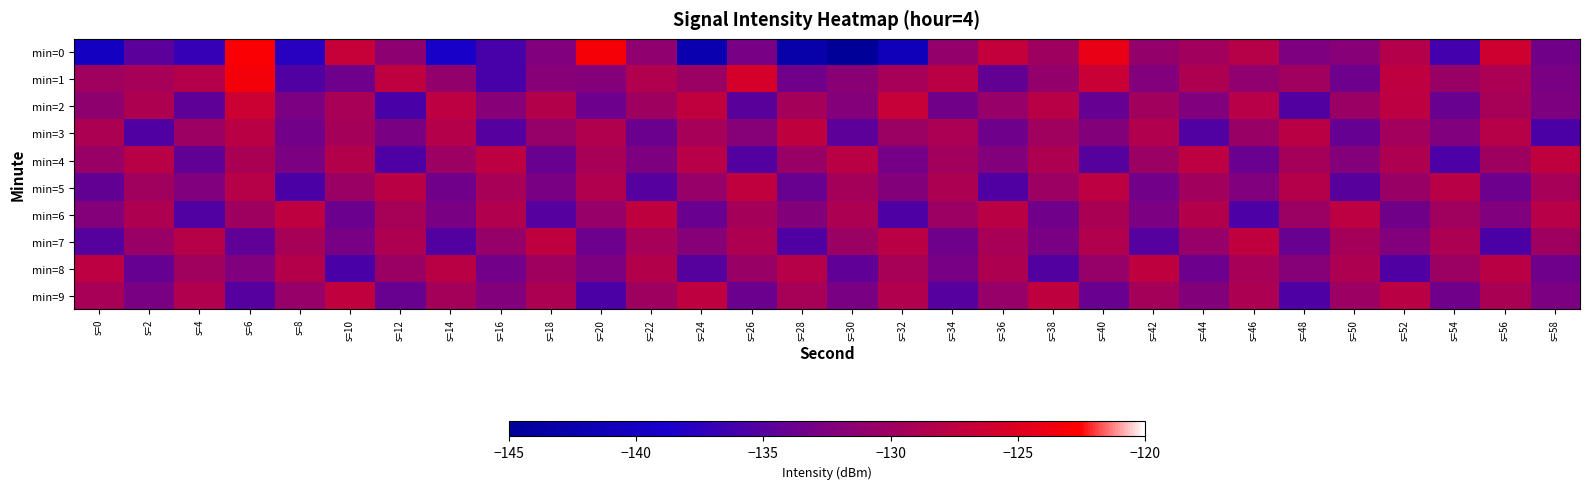

Reading left to right, list all the values displayed in this chart.

min=0: s=0=-140.0	s=2=-134.7	s=4=-136.9	s=6=-122.9	s=8=-137.8	s=10=-126.7	s=12=-131.4	s=14=-139.0	s=16=-135.9	s=18=-132.4	s=20=-123.1	s=22=-131.1	s=24=-142.2	s=26=-132.9	s=28=-143.0	s=30=-145.1	s=32=-140.9	s=34=-130.9	s=36=-127.0	s=38=-130.1	s=40=-124.2	s=42=-130.8	s=44=-129.7	s=46=-128.0	s=48=-132.5	s=50=-131.9	s=52=-128.1	s=54=-136.1	s=56=-126.1	s=58=-133.3
min=1: s=0=-129.8	s=2=-129.3	s=4=-128.1	s=6=-123.3	s=8=-135.3	s=10=-133.5	s=12=-127.3	s=14=-131.0	s=16=-135.8	s=18=-131.9	s=20=-132.1	s=22=-128.5	s=24=-130.2	s=26=-125.6	s=28=-133.4	s=30=-131.7	s=32=-129.3	s=34=-127.8	s=36=-134.2	s=38=-130.9	s=40=-126.5	s=42=-132.3	s=44=-128.7	s=46=-131.1	s=48=-129.8	s=50=-133.6	s=52=-127.4	s=54=-130.5	s=56=-128.9	s=58=-132.8
min=2: s=0=-131.2	s=2=-128.6	s=4=-134.5	s=6=-126.3	s=8=-132.7	s=10=-129.1	s=12=-135.8	s=14=-127.5	s=16=-131.9	s=18=-128.3	s=20=-133.6	s=22=-130.0	s=24=-127.2	s=26=-134.8	s=28=-129.4	s=30=-132.1	s=32=-126.7	s=34=-133.3	s=36=-130.6	s=38=-127.9	s=40=-134.1	s=42=-129.7	s=44=-132.4	s=46=-128.0	s=48=-135.2	s=50=-130.3	s=52=-127.6	s=54=-133.9	s=56=-129.2	s=58=-132.6
min=3: s=0=-128.8	s=2=-135.4	s=4=-130.1	s=6=-127.7	s=8=-133.2	s=10=-129.5	s=12=-132.8	s=14=-128.2	s=16=-135.1	s=18=-130.7	s=20=-128.4	s=22=-133.7	s=24=-129.3	s=26=-132.0	s=28=-127.3	s=30=-134.6	s=32=-130.2	s=34=-128.9	s=36=-133.5	s=38=-129.8	s=40=-132.2	s=42=-128.5	s=44=-135.3	s=46=-130.4	s=48=-127.8	s=50=-134.0	s=52=-129.6	s=54=-132.5	s=56=-128.1	s=58=-135.7
min=4: s=0=-130.5	s=2=-127.9	s=4=-134.3	s=6=-129.0	s=8=-132.7	s=10=-128.3	s=12=-135.5	s=14=-130.1	s=16=-127.6	s=18=-133.9	s=20=-129.2	s=22=-132.6	s=24=-128.0	s=26=-135.2	s=28=-130.4	s=30=-127.8	s=32=-133.1	s=34=-129.7	s=36=-132.3	s=38=-128.6	s=40=-135.0	s=42=-130.2	s=44=-127.5	s=46=-133.8	s=48=-129.4	s=50=-132.1	s=52=-128.7	s=54=-135.6	s=56=-130.0	s=58=-127.3
min=5: s=0=-134.2	s=2=-129.8	s=4=-132.4	s=6=-128.1	s=8=-135.7	s=10=-130.3	s=12=-127.7	s=14=-133.4	s=16=-129.1	s=18=-132.8	s=20=-128.4	s=22=-135.1	s=24=-130.6	s=26=-127.2	s=28=-133.9	s=30=-129.5	s=32=-132.2	s=34=-128.8	s=36=-135.4	s=38=-130.1	s=40=-127.5	s=42=-133.2	s=44=-129.7	s=46=-132.5	s=48=-128.2	s=50=-134.9	s=52=-130.4	s=54=-127.9	s=56=-133.6	s=58=-129.3
min=6: s=0=-132.1	s=2=-128.7	s=4=-135.3	s=6=-130.0	s=8=-127.4	s=10=-133.7	s=12=-129.2	s=14=-132.8	s=16=-128.5	s=18=-135.1	s=20=-130.6	s=22=-127.3	s=24=-133.8	s=26=-129.4	s=28=-132.2	s=30=-128.8	s=32=-135.5	s=34=-130.1	s=36=-127.7	s=38=-133.4	s=40=-129.0	s=42=-132.7	s=44=-128.3	s=46=-135.6	s=48=-130.2	s=50=-127.6	s=52=-133.3	s=54=-129.8	s=56=-132.4	s=58=-128.0
min=7: s=0=-135.0	s=2=-130.5	s=4=-128.1	s=6=-134.4	s=8=-129.2	s=10=-132.9	s=12=-128.6	s=14=-135.2	s=16=-130.7	s=18=-127.3	s=20=-133.6	s=22=-129.3	s=24=-132.0	s=26=-128.7	s=28=-135.4	s=30=-130.2	s=32=-127.8	s=34=-133.5	s=36=-129.1	s=38=-132.8	s=40=-128.5	s=42=-135.1	s=44=-130.6	s=46=-127.2	s=48=-133.9	s=50=-129.5	s=52=-132.3	s=54=-128.8	s=56=-135.7	s=58=-130.0
min=8: s=0=-127.6	s=2=-134.1	s=4=-129.8	s=6=-132.5	s=8=-128.2	s=10=-135.8	s=12=-130.3	s=14=-127.7	s=16=-133.2	s=18=-129.9	s=20=-132.6	s=22=-128.3	s=24=-135.0	s=26=-130.5	s=28=-128.1	s=30=-134.4	s=32=-129.2	s=34=-132.9	s=36=-128.6	s=38=-135.2	s=40=-130.7	s=42=-127.3	s=44=-133.6	s=46=-129.3	s=48=-132.0	s=50=-128.7	s=52=-135.4	s=54=-130.2	s=56=-127.8	s=58=-133.5
min=9: s=0=-129.1	s=2=-132.8	s=4=-128.5	s=6=-135.1	s=8=-130.6	s=10=-127.2	s=12=-133.9	s=14=-129.5	s=16=-132.3	s=18=-128.8	s=20=-135.7	s=22=-130.0	s=24=-127.4	s=26=-133.7	s=28=-129.2	s=30=-132.8	s=32=-128.5	s=34=-135.1	s=36=-130.6	s=38=-127.3	s=40=-133.8	s=42=-129.4	s=44=-132.2	s=46=-128.8	s=48=-135.5	s=50=-130.1	s=52=-127.7	s=54=-133.4	s=56=-129.0	s=58=-132.7